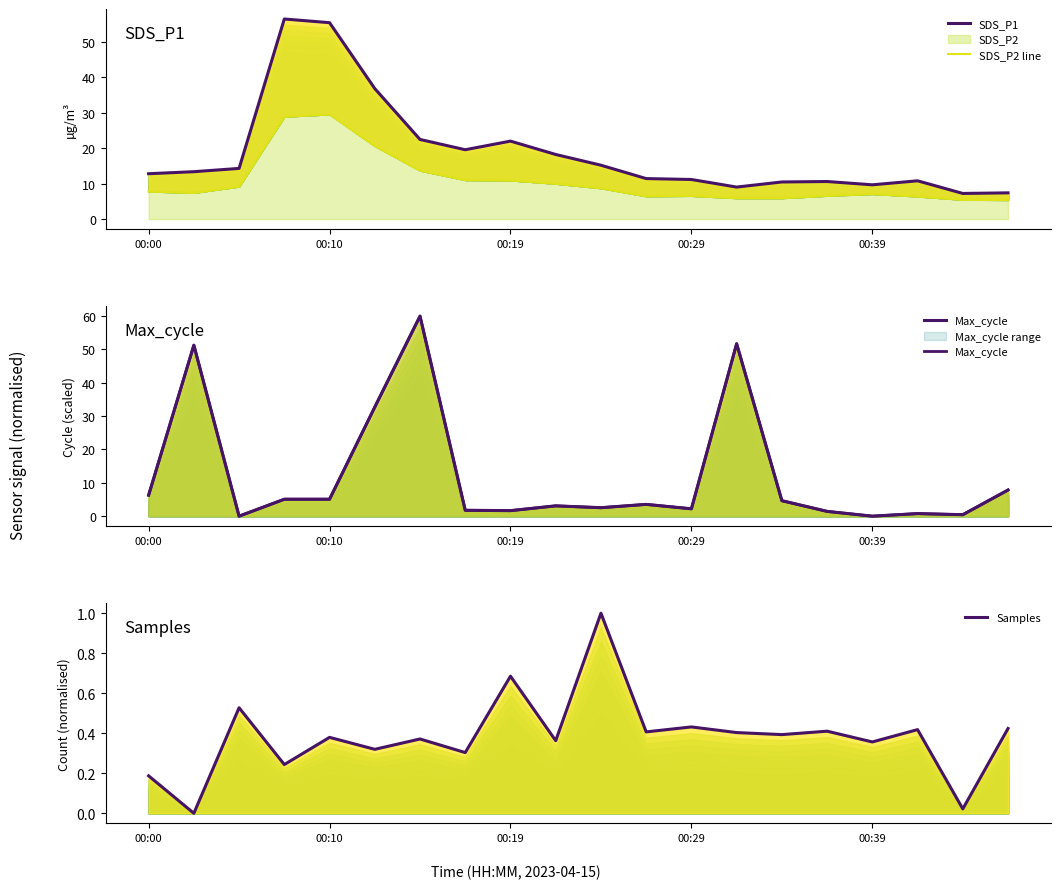

How many interior local valleys does the Max_cycle series have?

6